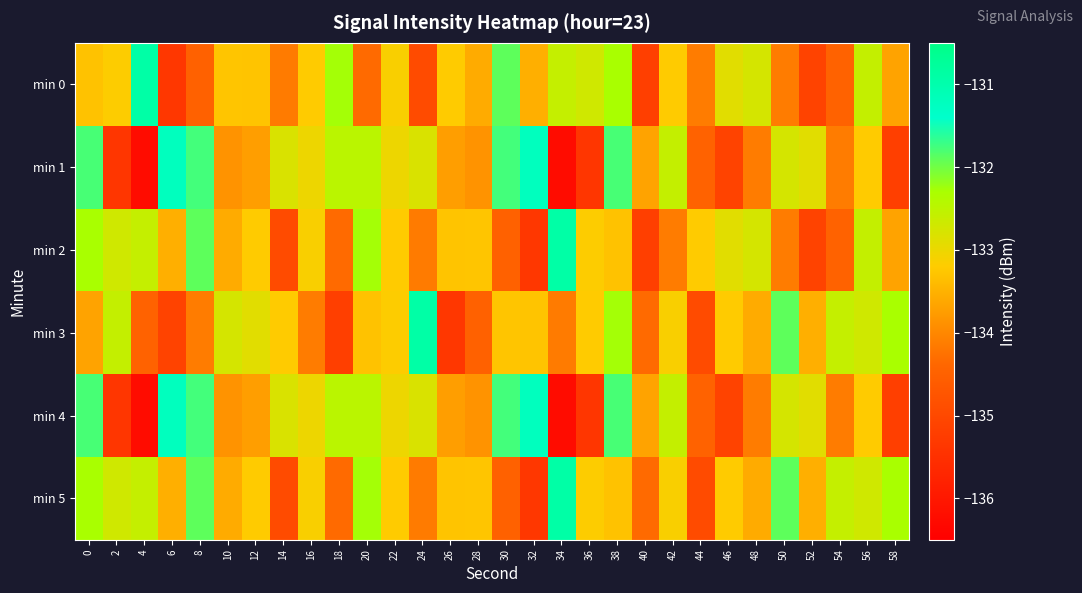

Which series has the widest spread of values?

min 1